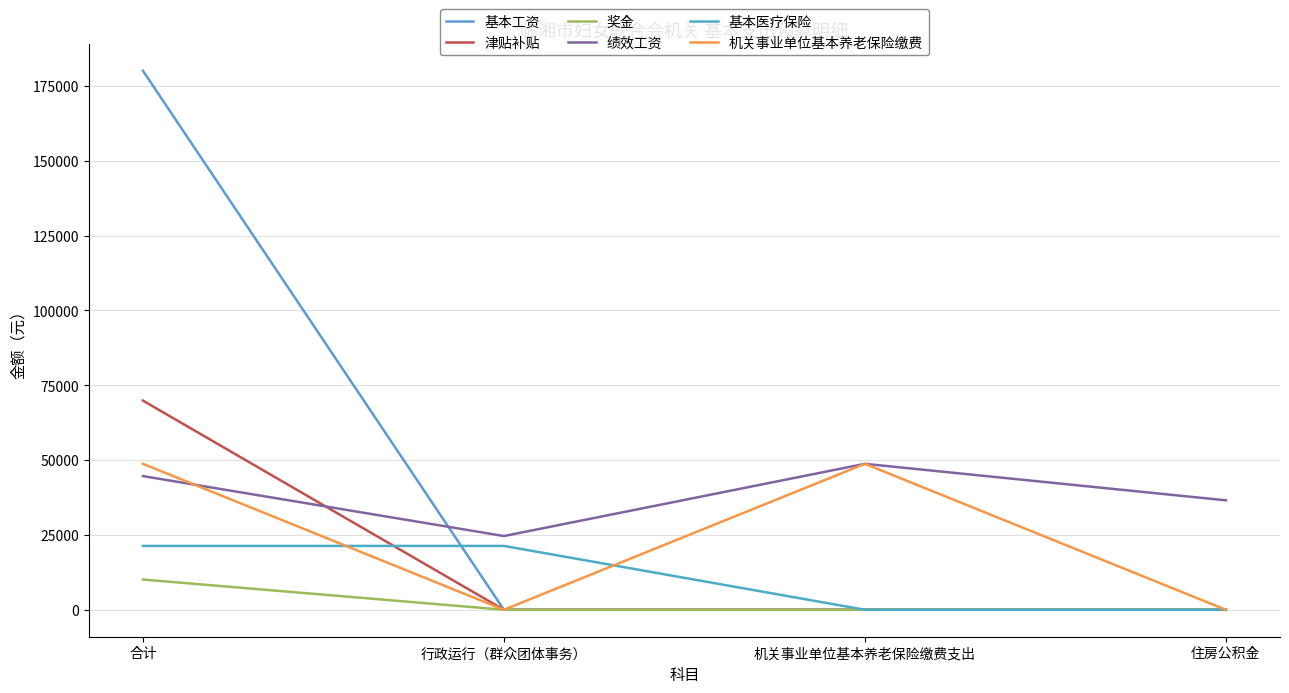

Does the chart display data point markers on the line(s)?

No